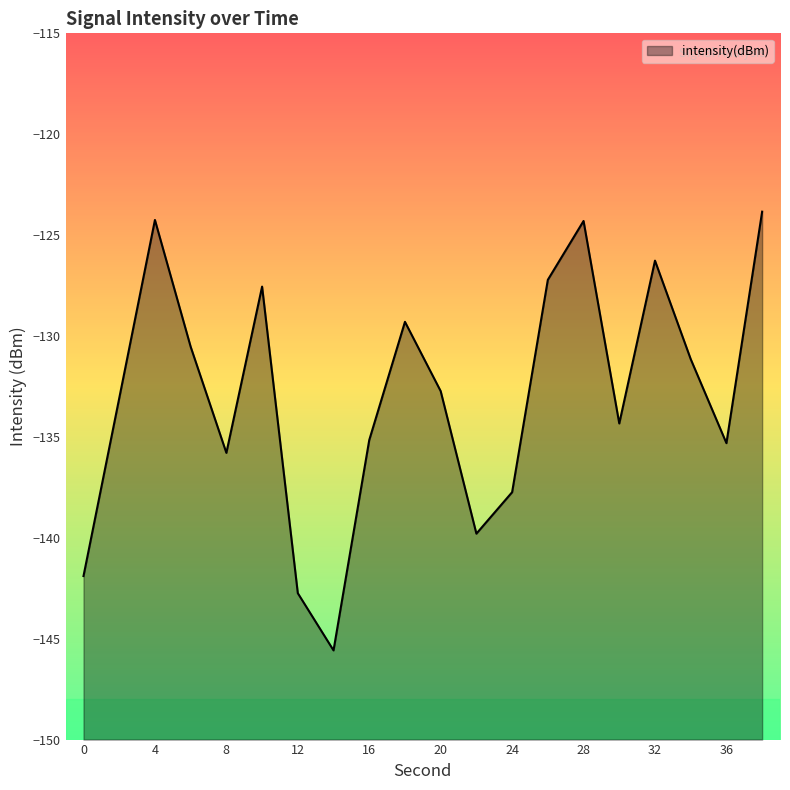

What is the maximum value shown in the chart?

-123.8